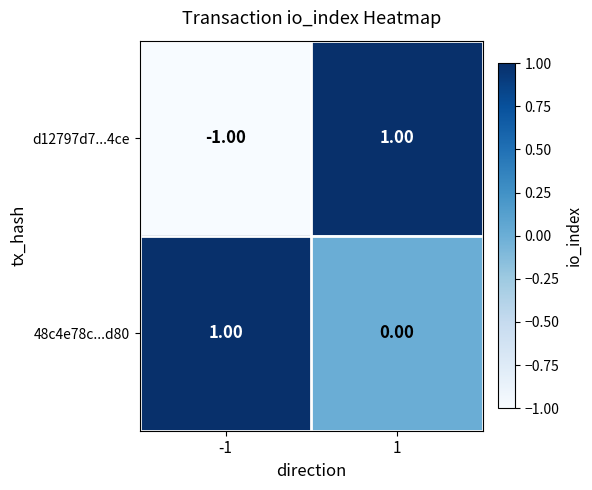

At 1, list the series in order from smallest to largest.

48c4e78c...d80, d12797d7...4ce